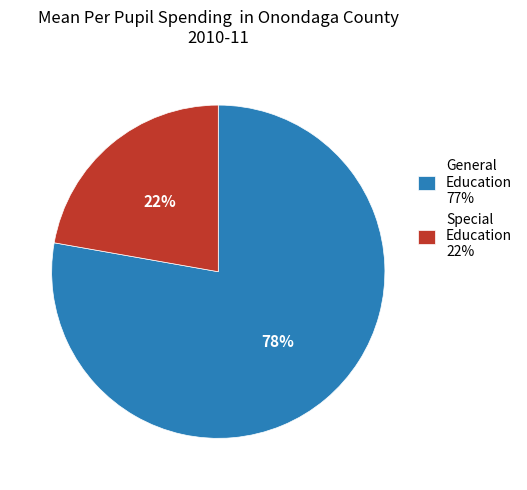

Is the sum of Special Education 22% and General Education 77% greater than half?

Yes